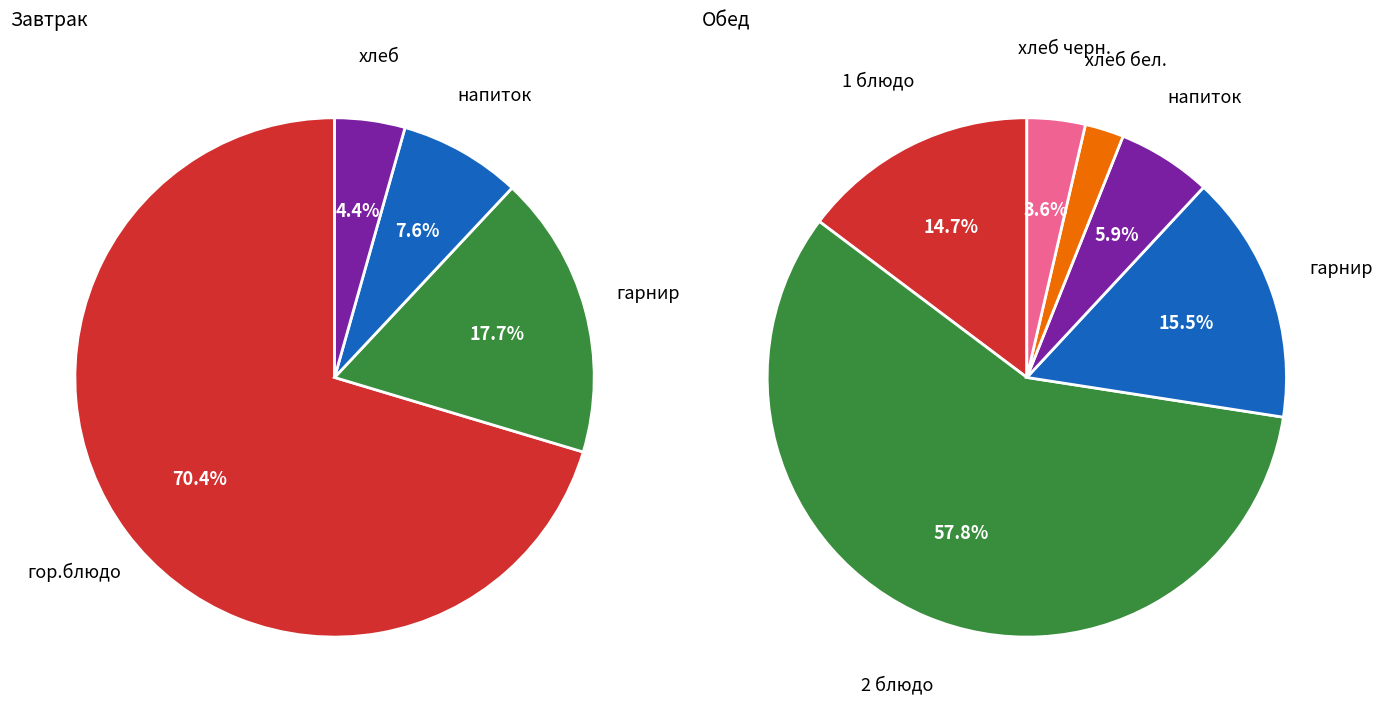

Between 2 блюдо and напиток (завтрак), which is larger?

2 блюдо